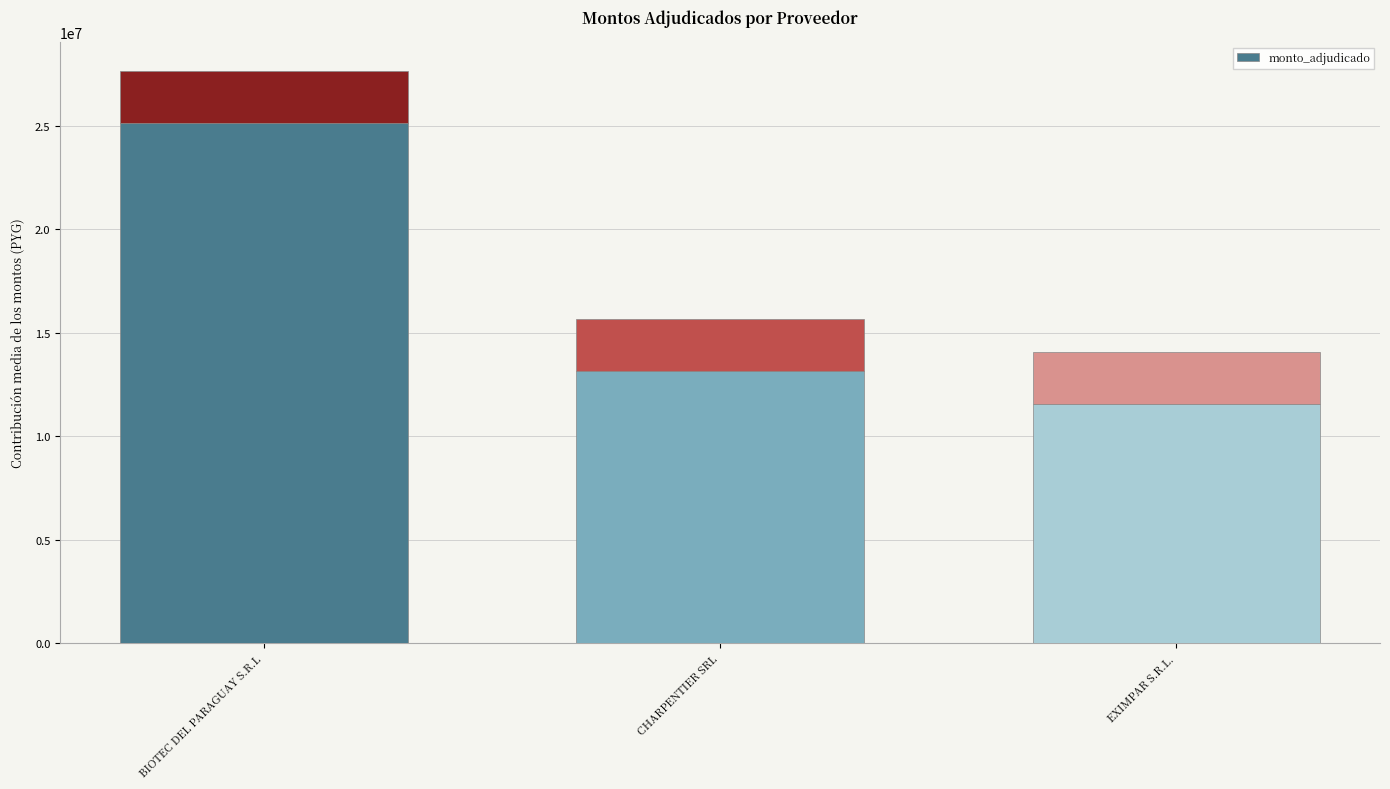

Count the values in the range 11566500 to 25160000.

3